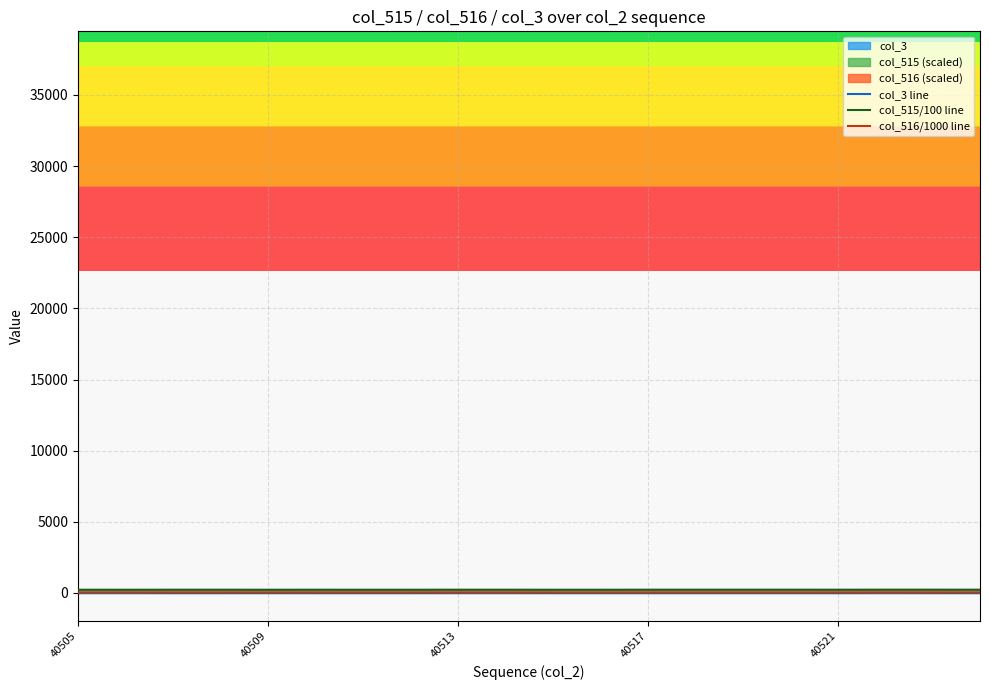

Where does the col_515/100 line series first go above 229?

40513